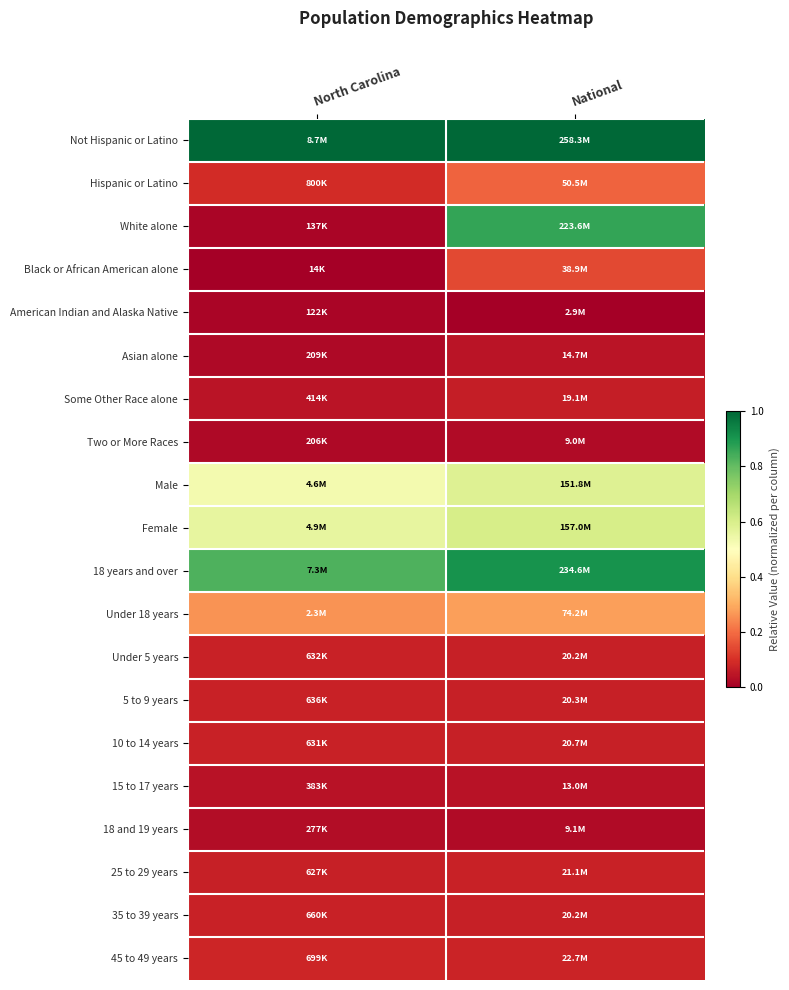

Rank the series at National from highest to lowest value.

Not Hispanic or Latino, 18 years and over, White alone, Female, Male, Under 18 years, Hispanic or Latino, Black or African American alone, 45 to 49 years, 25 to 29 years, 10 to 14 years, 5 to 9 years, Under 5 years, 35 to 39 years, Some Other Race alone, Asian alone, 15 to 17 years, 18 and 19 years, Two or More Races, American Indian and Alaska Native